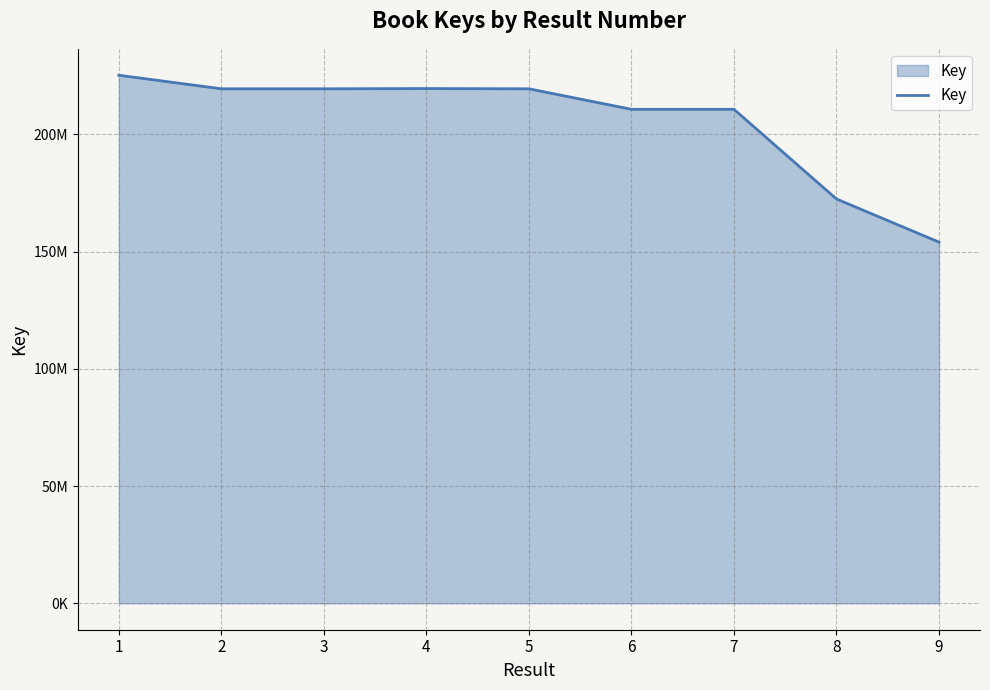

True or false: there are more than 0 points higher than both neighbors.

True